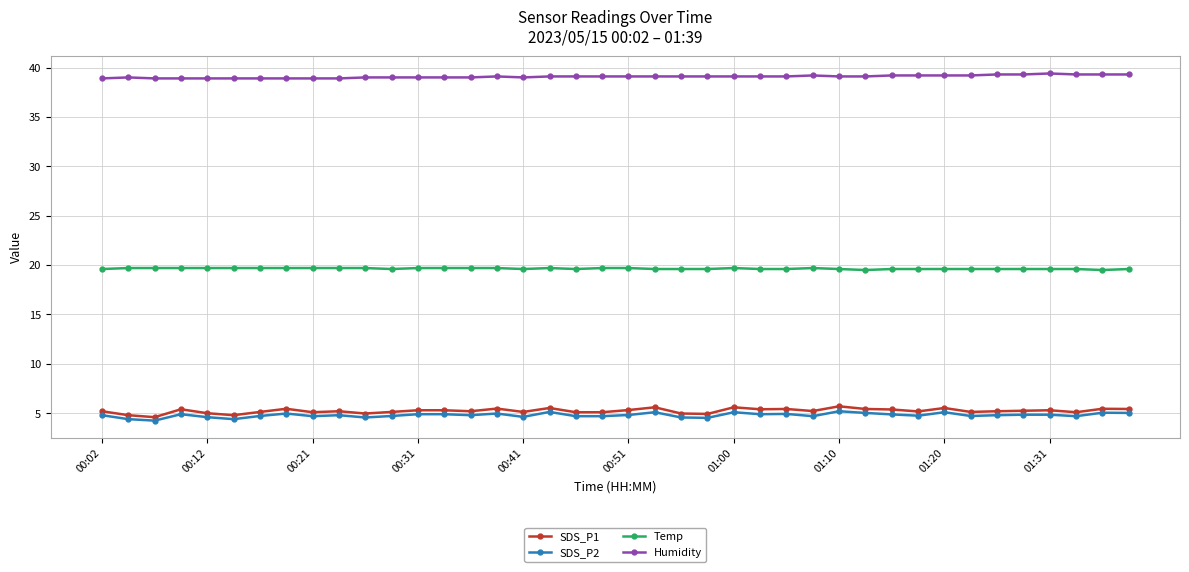

True or false: Humidity and SDS_P2 cross at least once.

False